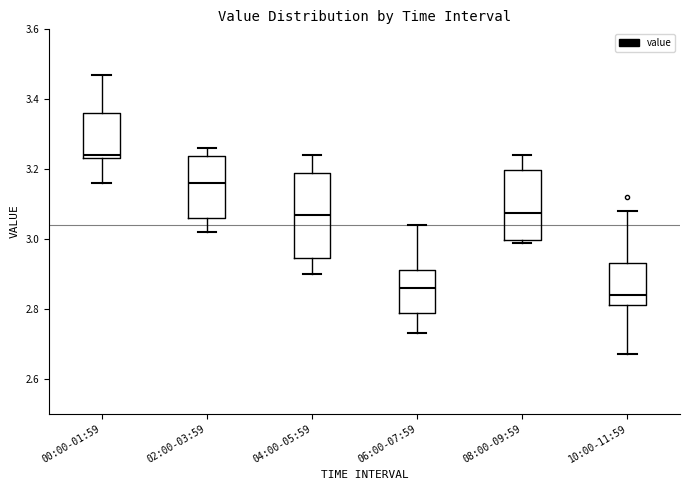

Reading left to right, transcribe this box plot: for each box, give where its median line is, the range the box spans, and where its two whiskers end, as read against the y-axis. The values are not printed on the chart, so give them approximately, as read against the axis.

00:00-01:59: median 3.24 (just above the box's lower edge), box 3.24 to 3.36, whiskers 3.16 to 3.48
02:00-03:59: median 3.16, box 3.06 to 3.24, whiskers 3.02 to 3.26
04:00-05:59: median 3.08, box 2.94 to 3.18, whiskers 2.90 to 3.24
06:00-07:59: median 2.86, box 2.78 to 2.92, whiskers 2.74 to 3.04
08:00-09:59: median 3.08, box 3.00 to 3.20, whiskers 3.00 (just below the box's lower edge) to 3.24
10:00-11:59: median 2.84, box 2.82 to 2.94, whiskers 2.68 to 3.08